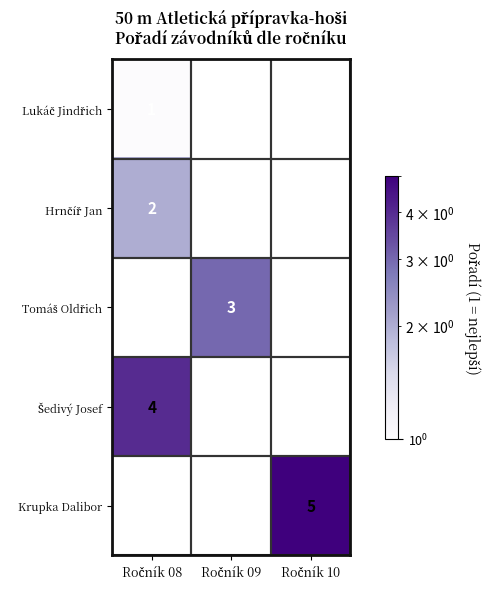

How many distinct data groups are displayed?

5